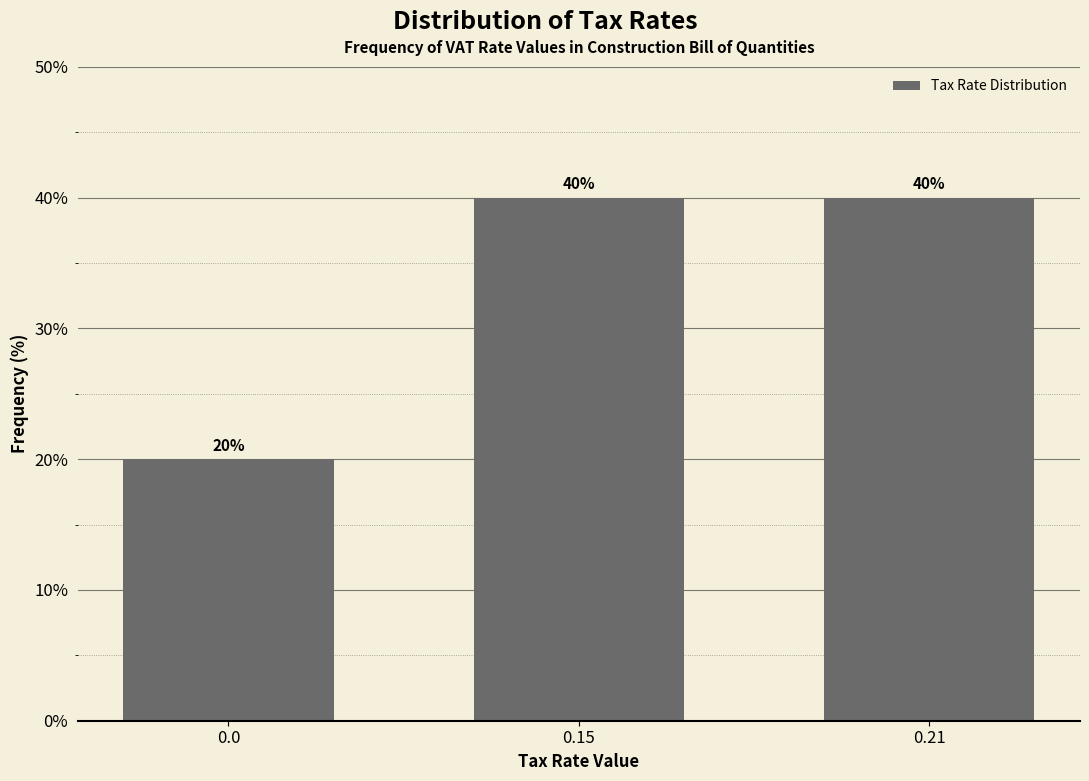

Reading left to right, transcribe all the data shown in this chart.

0.0=20	0.15=40	0.21=40